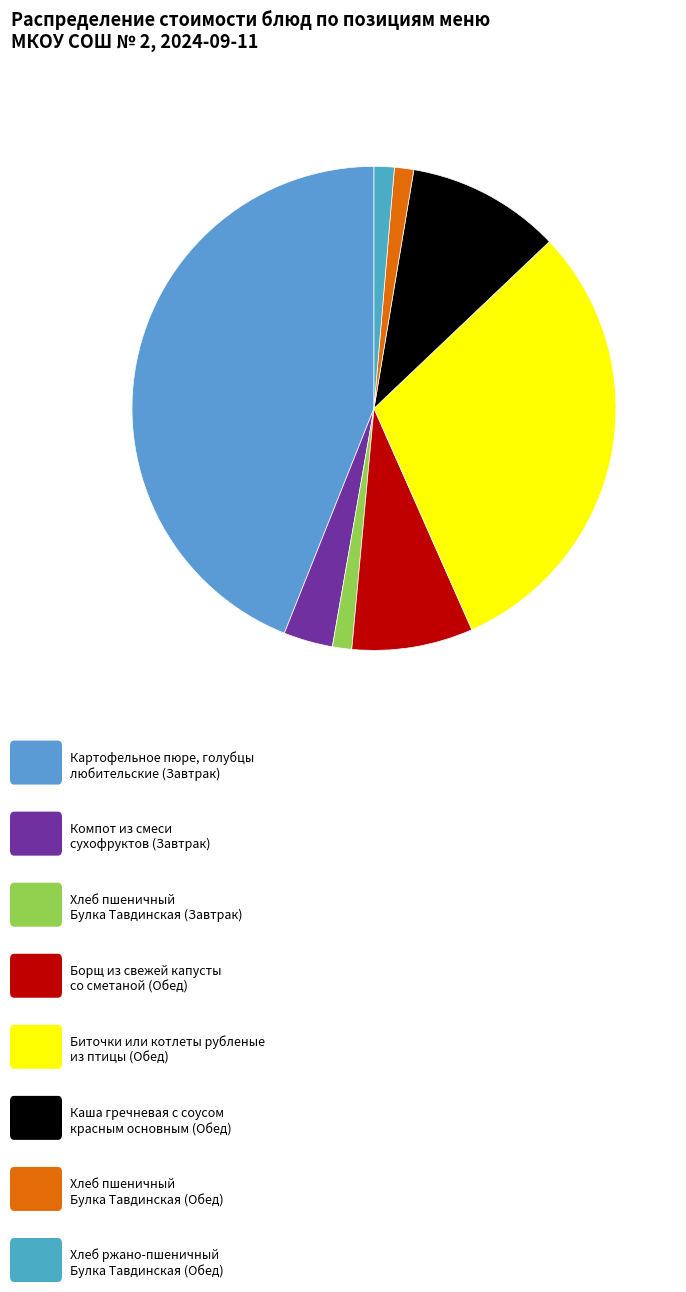

Rank the categories by value from lowest to highest.

Хлеб пшеничный Булка Тавдинская (Завтрак), Хлеб пшеничный Булка Тавдинская (Обед), Хлеб ржано-пшеничный Булка Тавдинская (Обед), Компот из смеси сухофруктов (Завтрак), Борщ из свежей капусты со сметаной (Обед), Каша гречневая с соусом красным (Обед), Биточки или котлеты рубленые из птицы (Обед), Картофельное пюре, голубцы любительские (Завтрак)